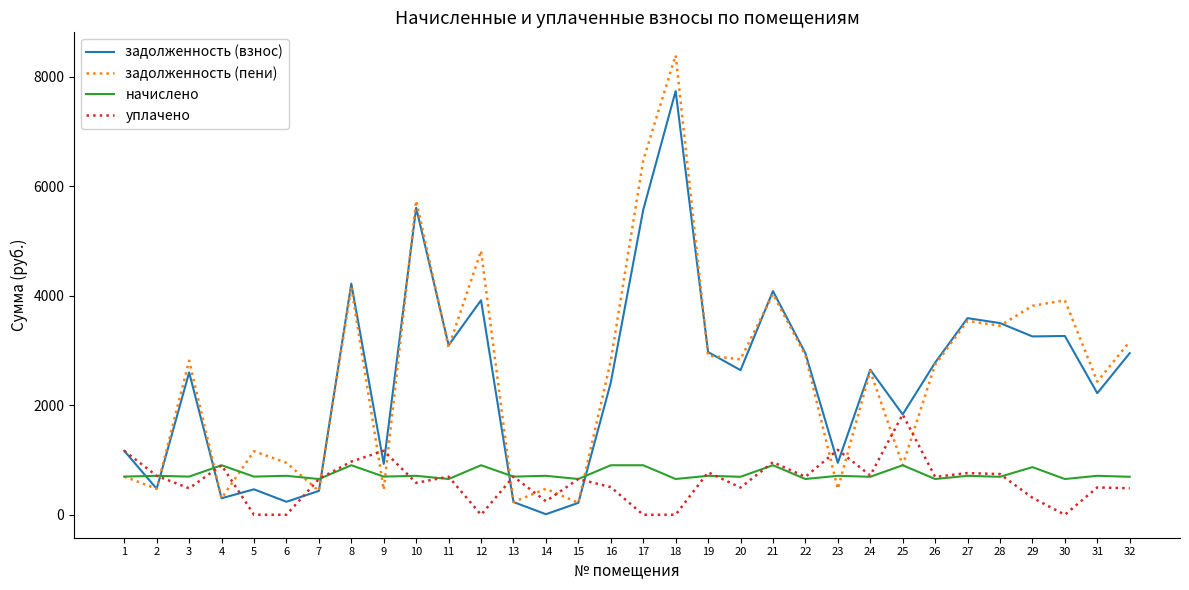

What is the greatest value displayed?

8390.5